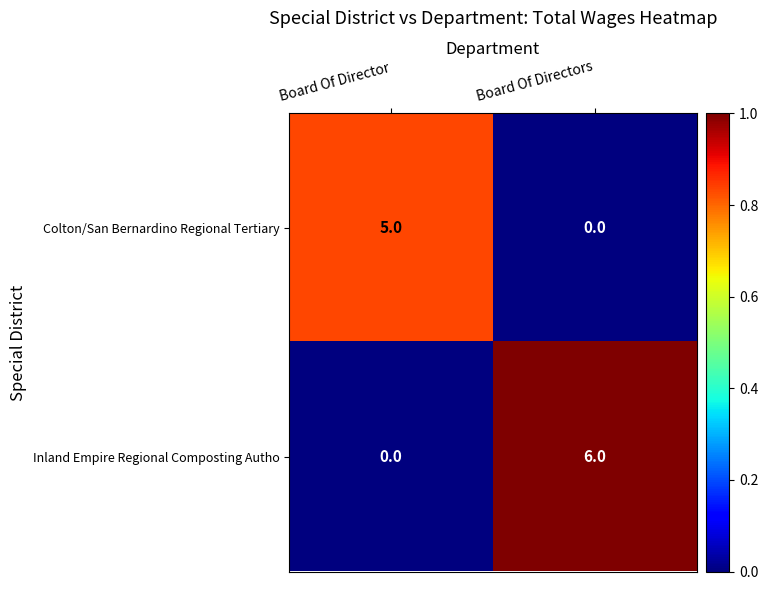

Reading left to right, what are all the values shown in this chart?

Colton/San Bernardino Regional Tertiary: Board Of Director=5	Board Of Directors=0
Inland Empire Regional Composting Autho: Board Of Director=0	Board Of Directors=6